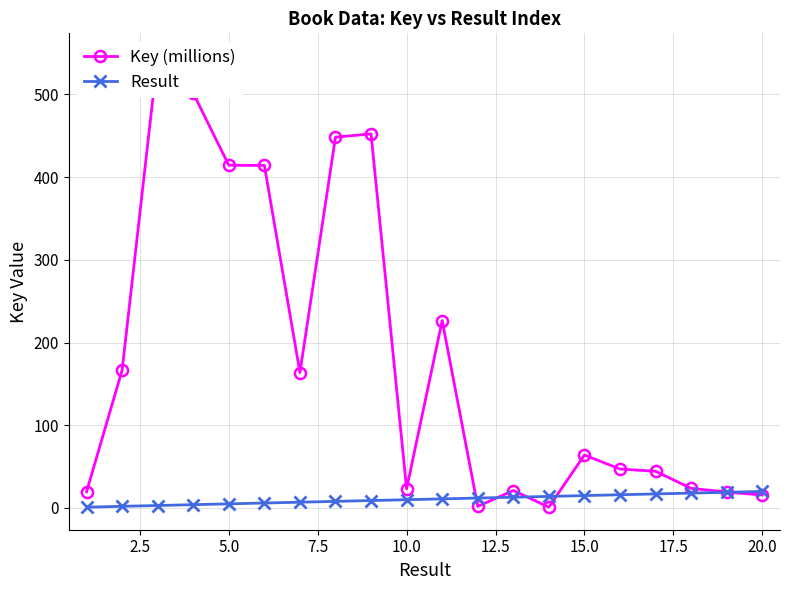

Reading right to left, extract all data points from this chart.

Key (millions): 15.7	19.3	23.7	44.4	47.1	64.0	1.1	21.1	1.9	226.6	23.2	452.3	448.3	163.7	414.1	414.3	501.4	546.5	166.7	19.6
Result: 20.0	19.0	18.0	17.0	16.0	15.0	14.0	13.0	12.0	11.0	10.0	9.0	8.0	7.0	6.0	5.0	4.0	3.0	2.0	1.0